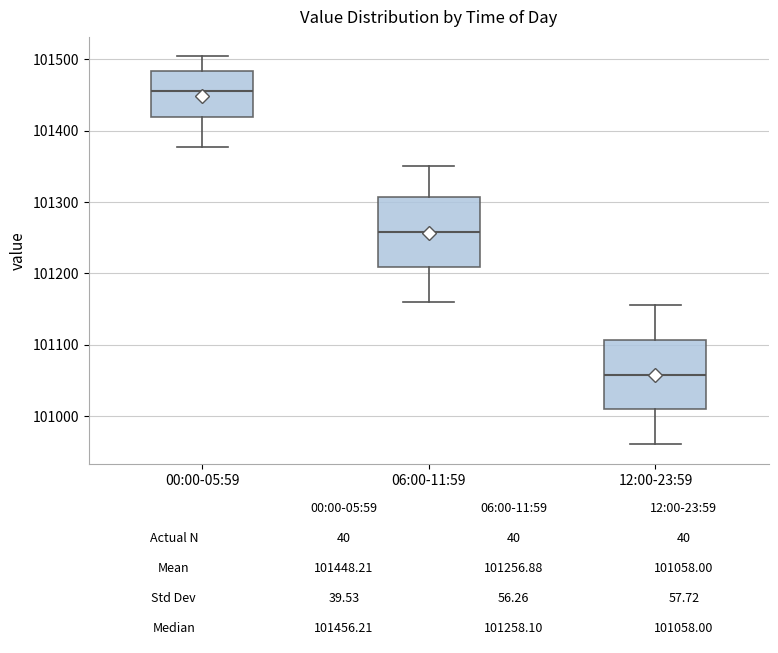

Which box has the highest median line?

00:00-05:59